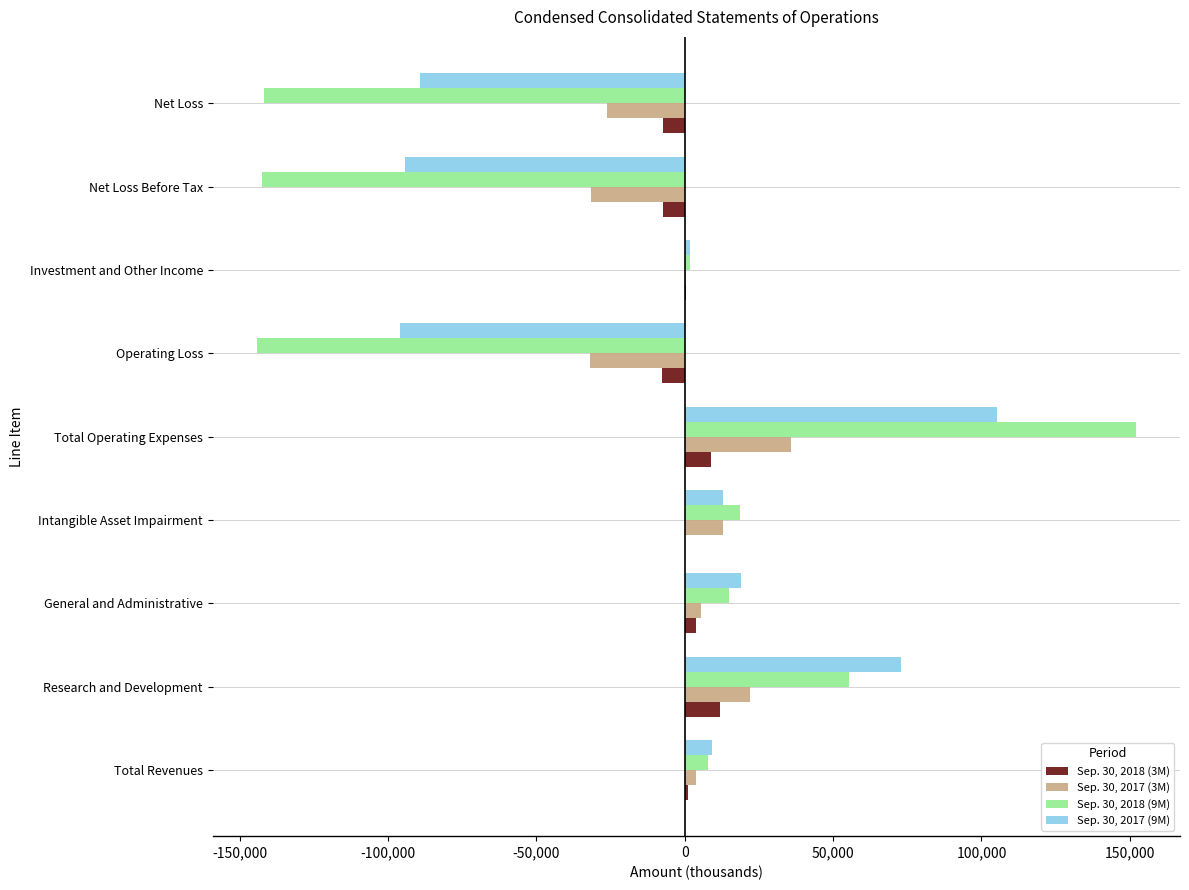

What are all the series names shown in the legend?

Sep. 30, 2018 (3M), Sep. 30, 2017 (3M), Sep. 30, 2018 (9M), Sep. 30, 2017 (9M)